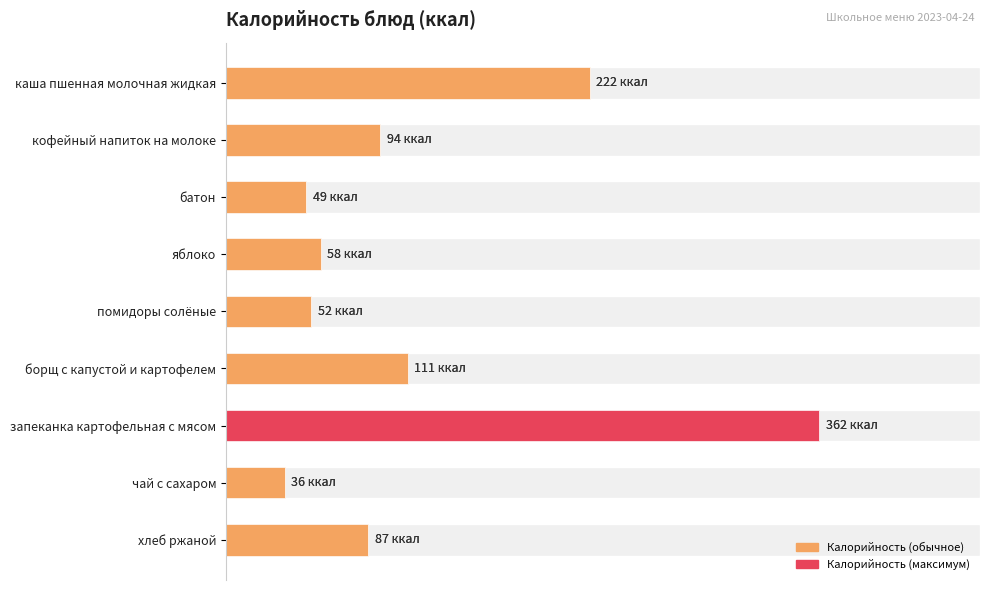

What is the difference between the maximum and minimum values?

326